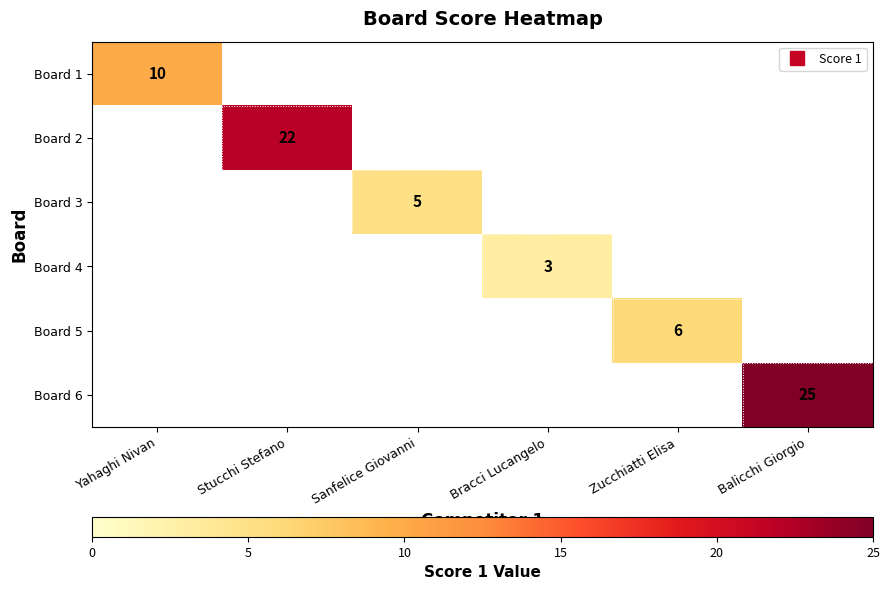

At how many categories does at least one series exceed 17?

2